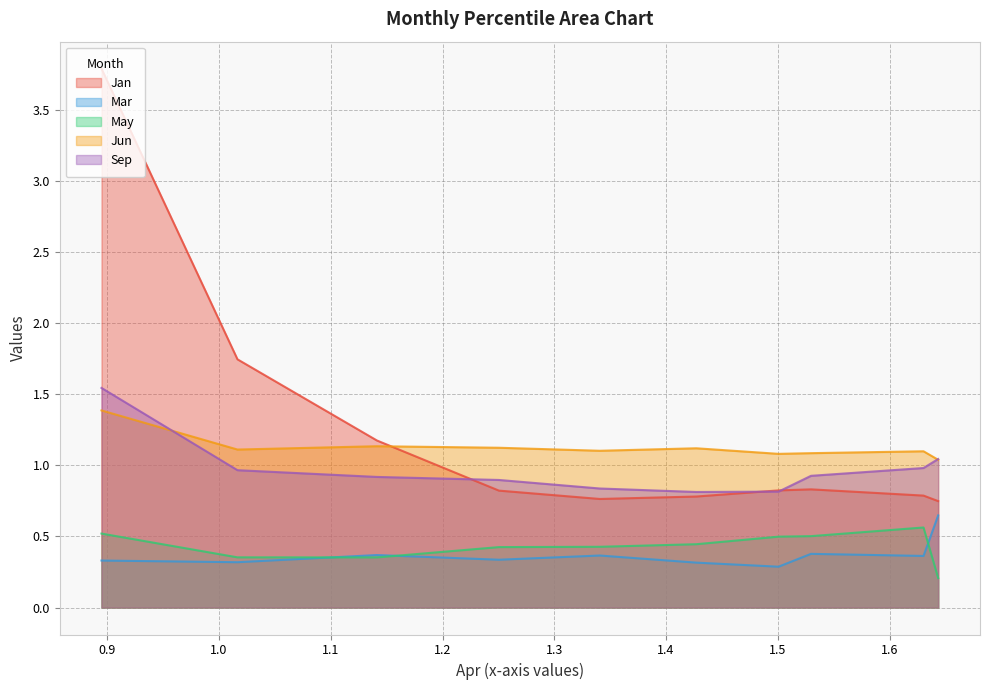

What is the difference between the second highest and minimum values in the Sep series?

0.2